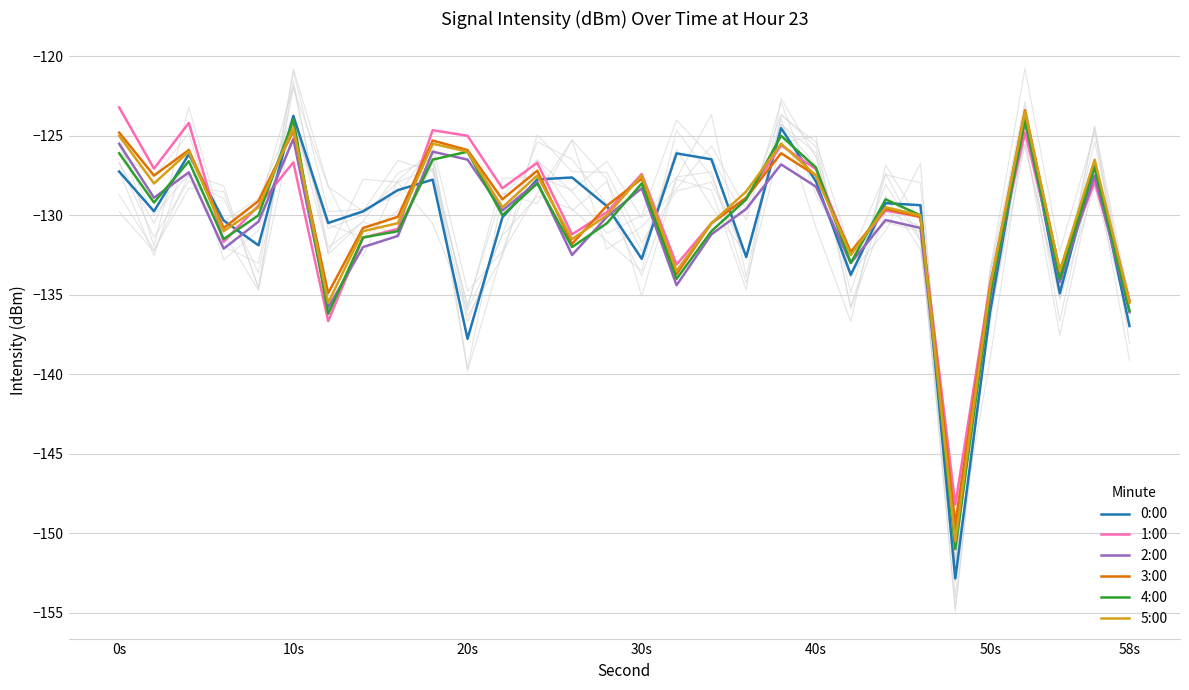

What are all the series names shown in the legend?

0:00, 1:00, 2:00, 3:00, 4:00, 5:00